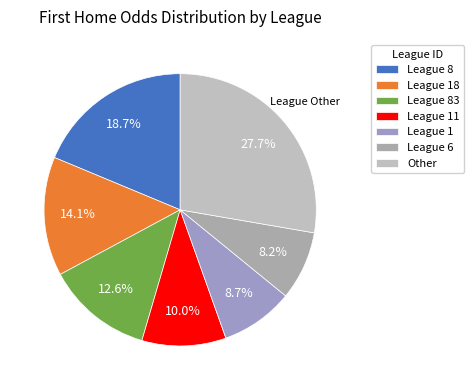

To the nearest percent, what is the average slice percentage?

14%